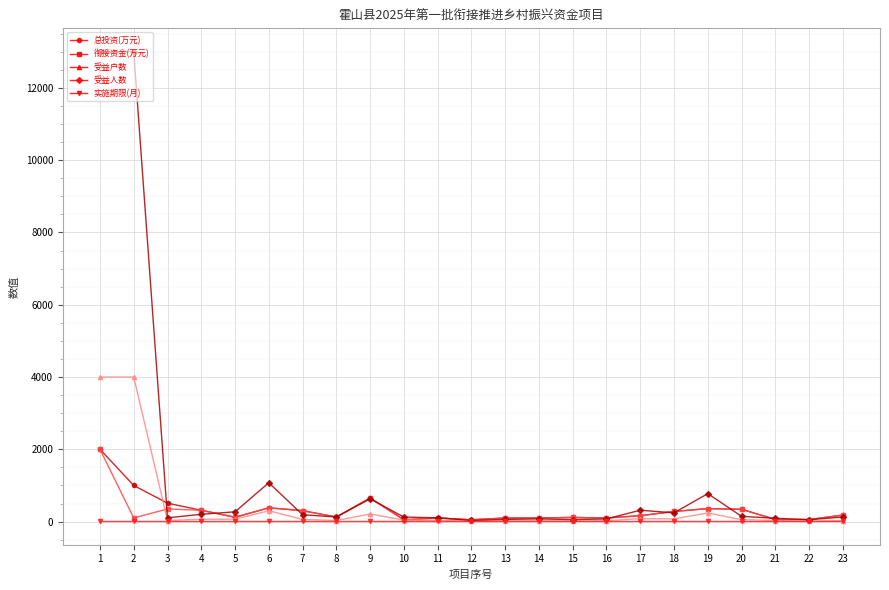

Which series has the largest range (max minus min)?

受益人数